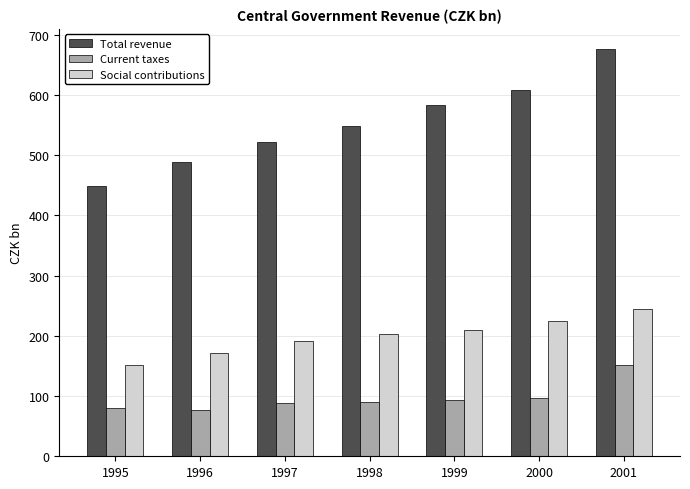

True or false: Total revenue has a value of 867.2 at 2000.

False